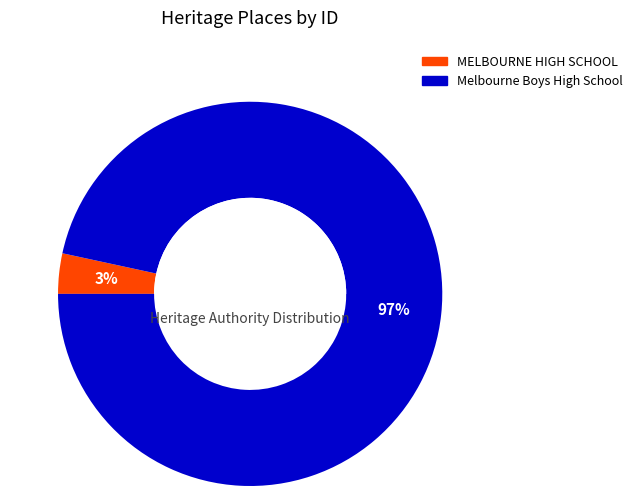

To the nearest percent, what portion does Melbourne Boys High School represent?

97%